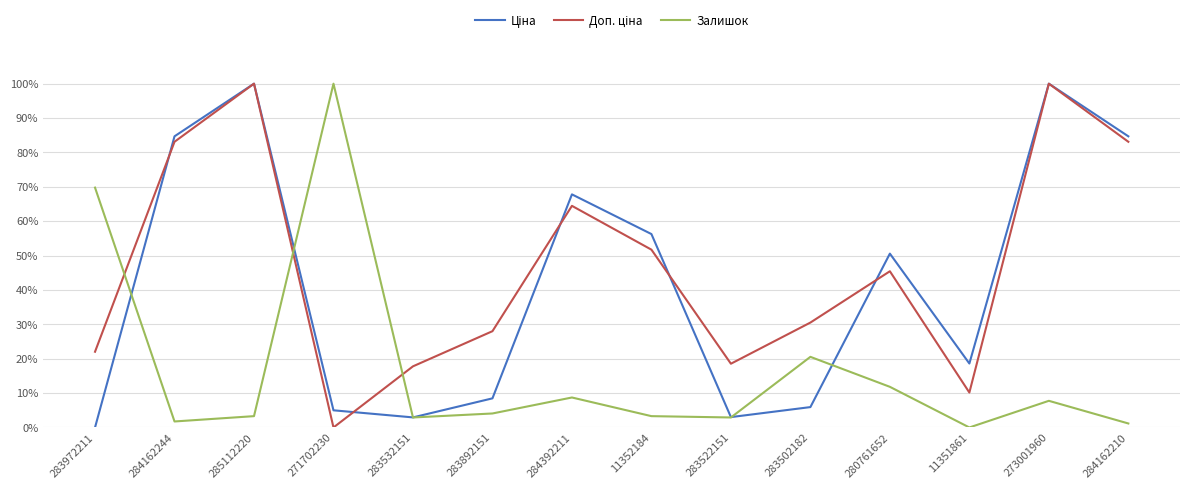

What is the maximum value shown in the chart?

100.0